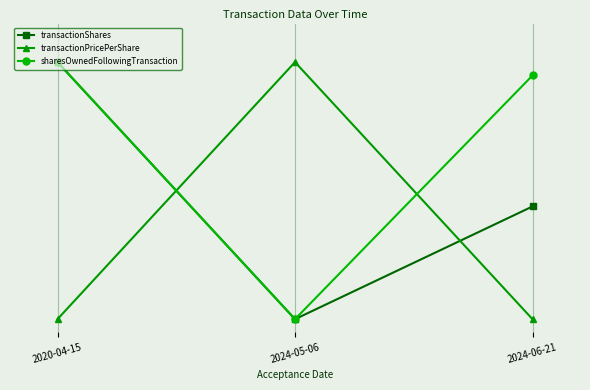

Is this an area chart (filled region under the line)?

No